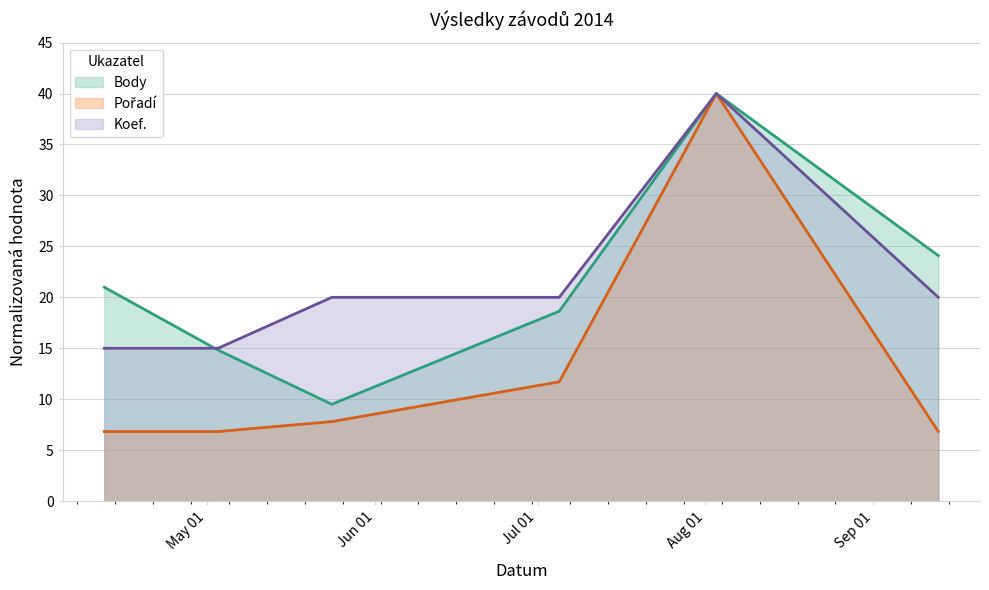

Reading left to right, transcribe all the data shown in this chart.

Body: 21.0	14.8	9.5	18.6	40.0	24.1
Pořadí: 6.8	6.8	7.8	11.7	40.0	6.8
Koef.: 15.0	15.0	20.0	20.0	40.0	20.0